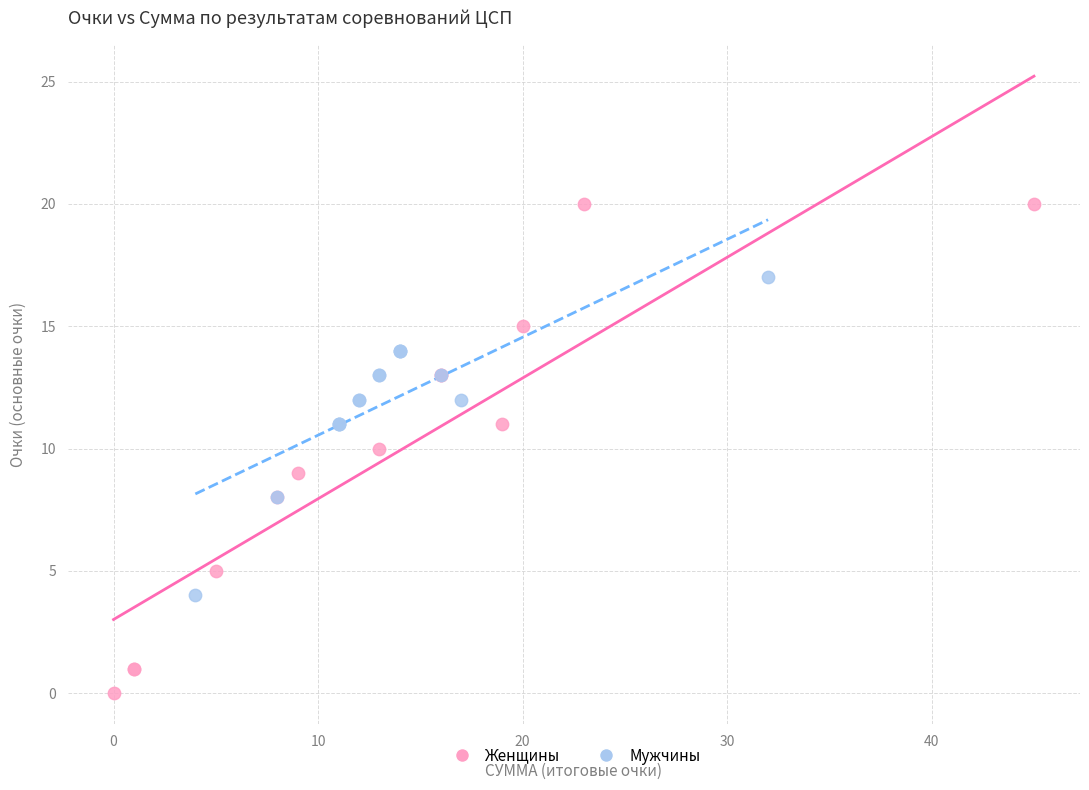

Which series has the widest spread of Y values?

Женщины